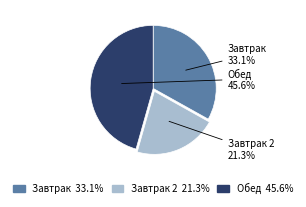

Does any single category account for the majority?

No